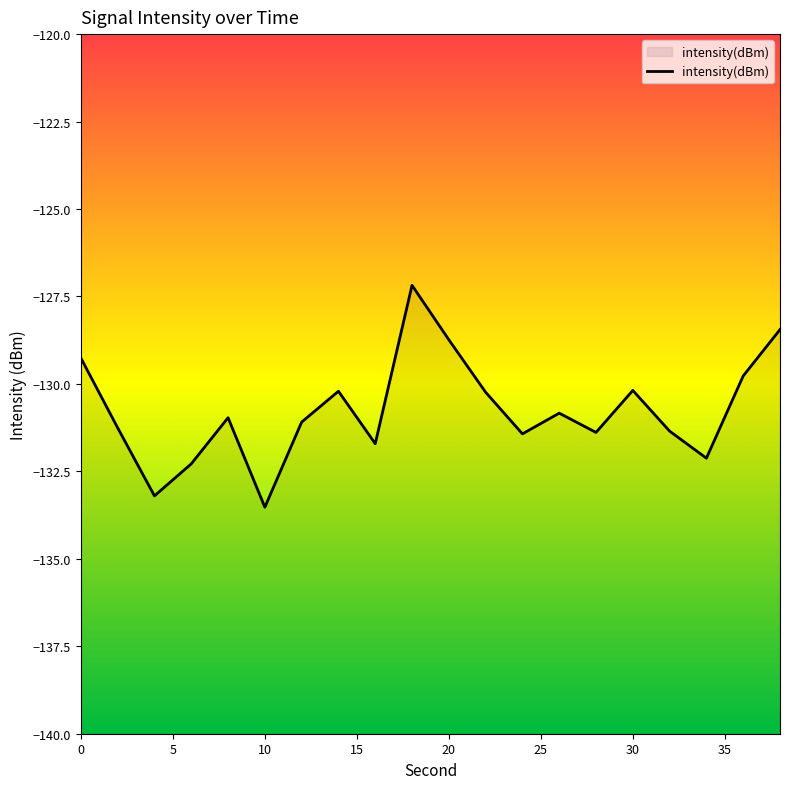

What is the average value?

-130.8